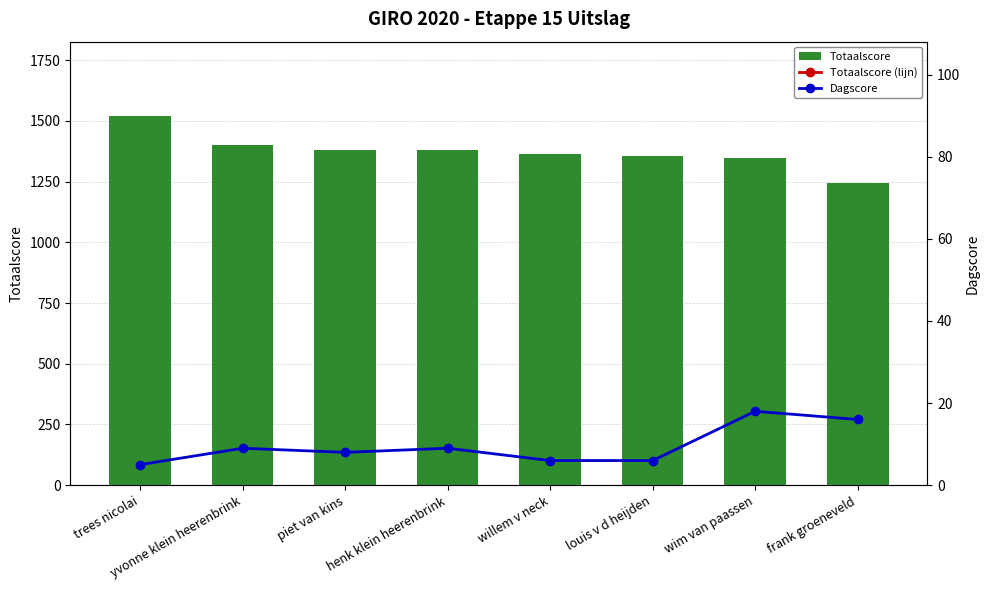

At which category is the sum across all series the highest?

trees nicolai